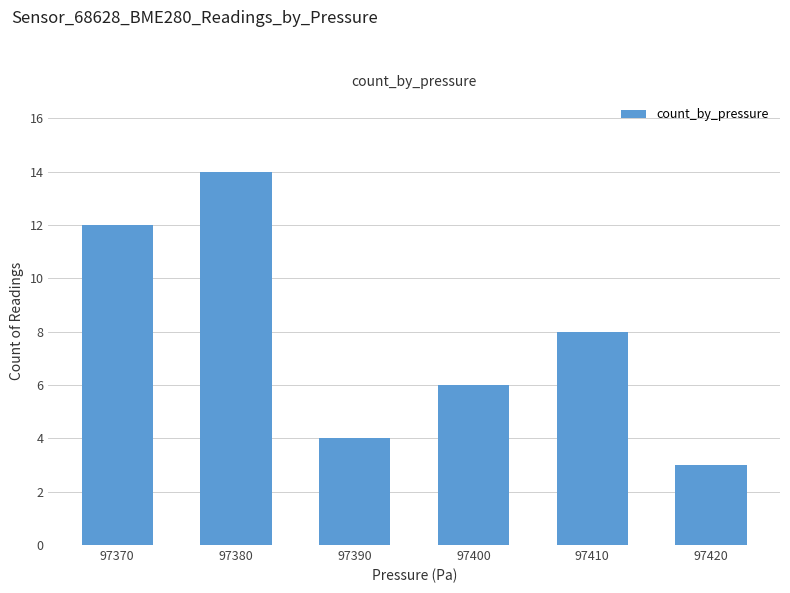

What is the sum of all values?

47